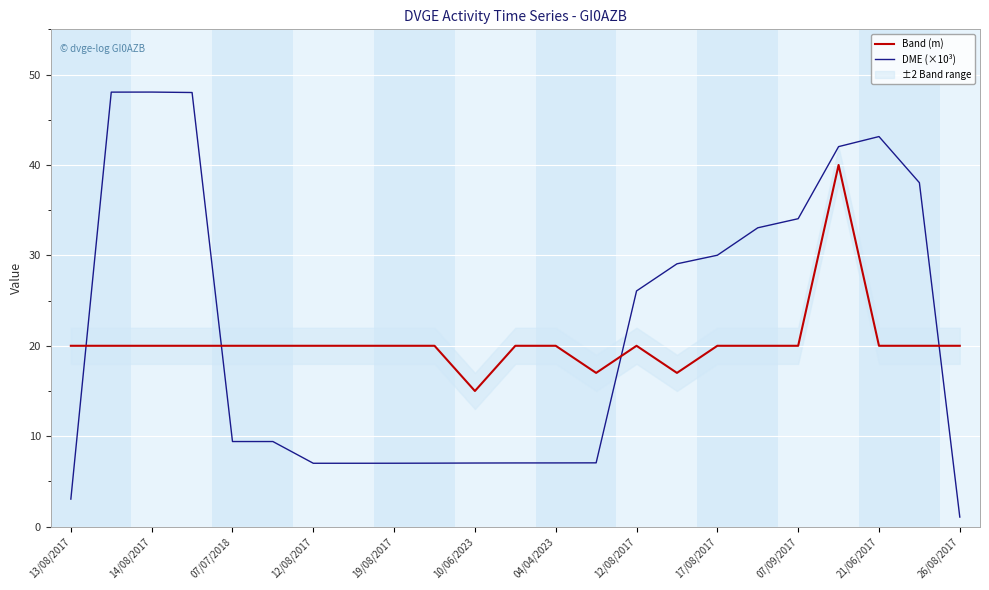

Reading right to left, transcribe all the data shown in this chart.

Band (m): 20.0	20.0	20.0	40.0	20.0	20.0	20.0	17.0	20.0	17.0	20.0	20.0	15.0	20.0	20.0	20.0	20.0	20.0	20.0	20.0	20.0	20.0	20.0
DME (×10³): 1.1	38.0	43.1	42.0	34.1	33.0	30.0	29.1	26.1	7.1	7.0	7.0	7.0	7.0	7.0	7.0	7.0	9.4	9.4	48.0	48.1	48.1	3.0